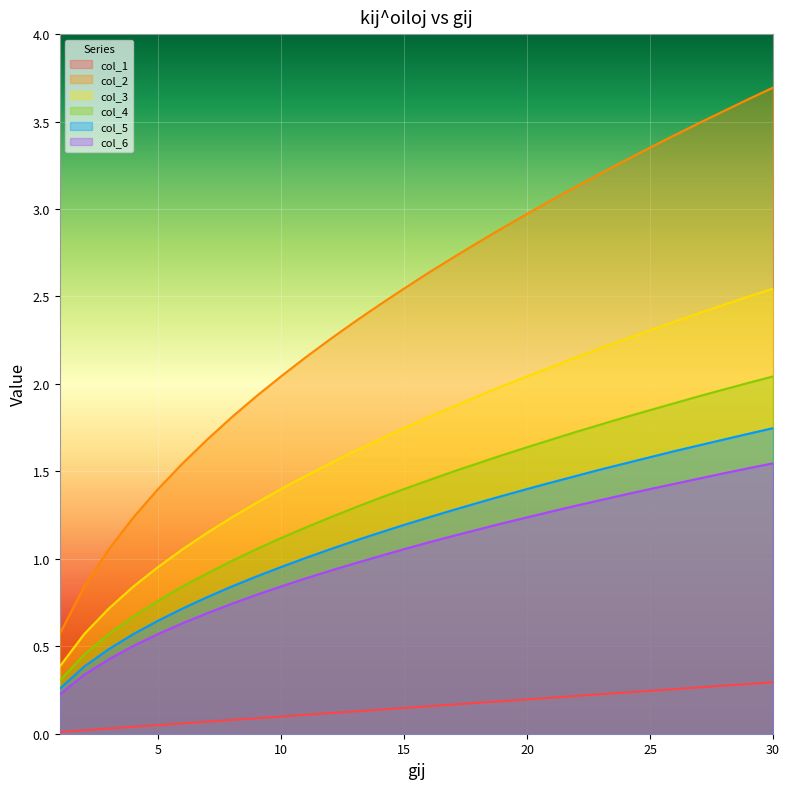

True or false: col_6 and col_2 cross at least once.

False